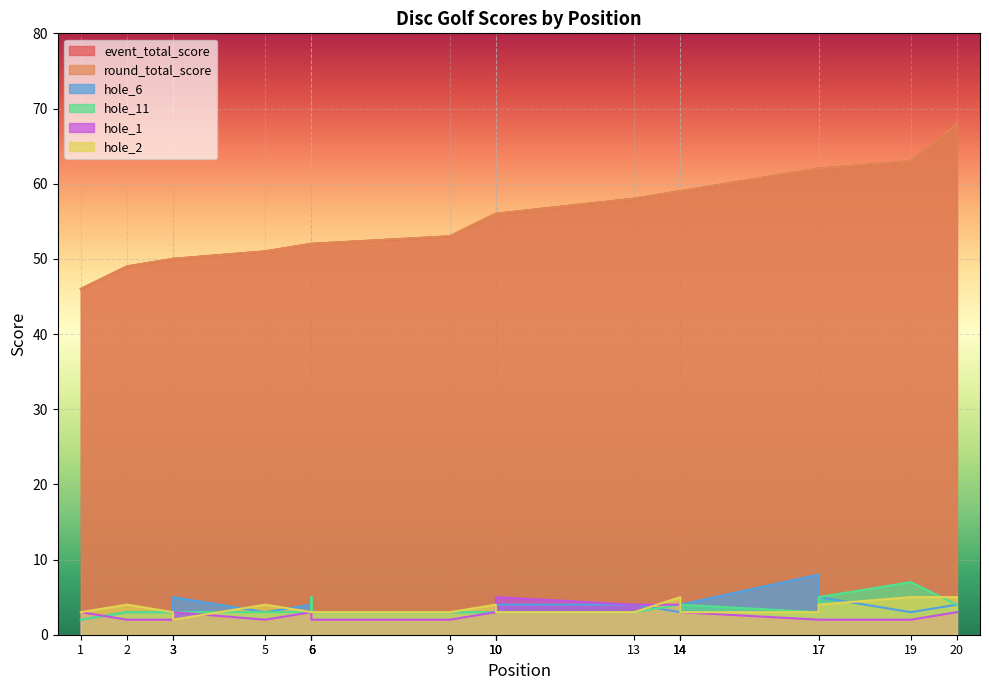

At how many categories does at least one series exceed 6?

20